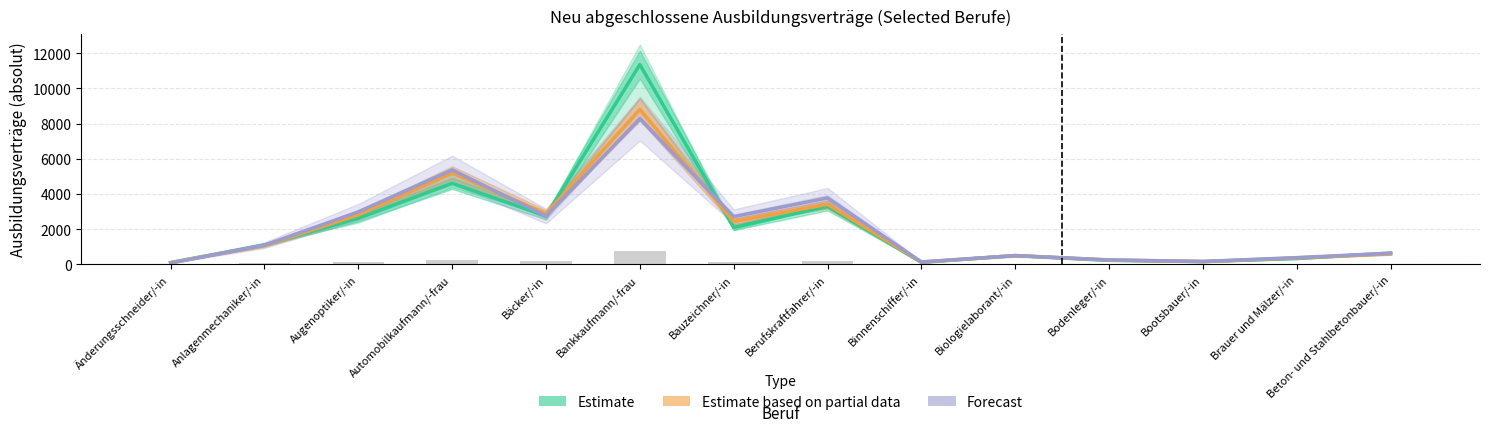

At which label does Forecast centre reach its minimum?

Änderungsschneider/-in